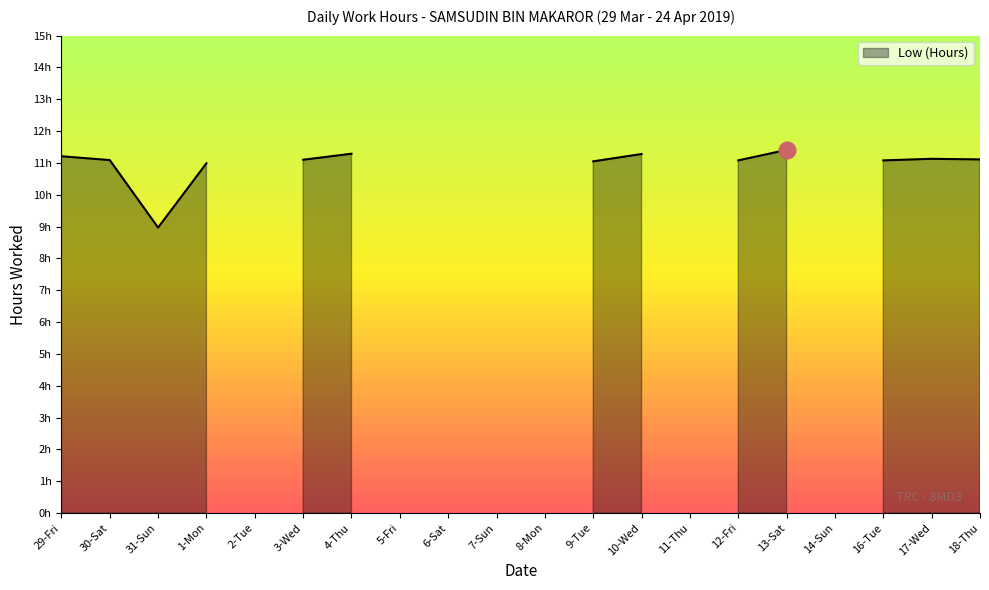

Where is the data nearest to the value 5?

31-Sun